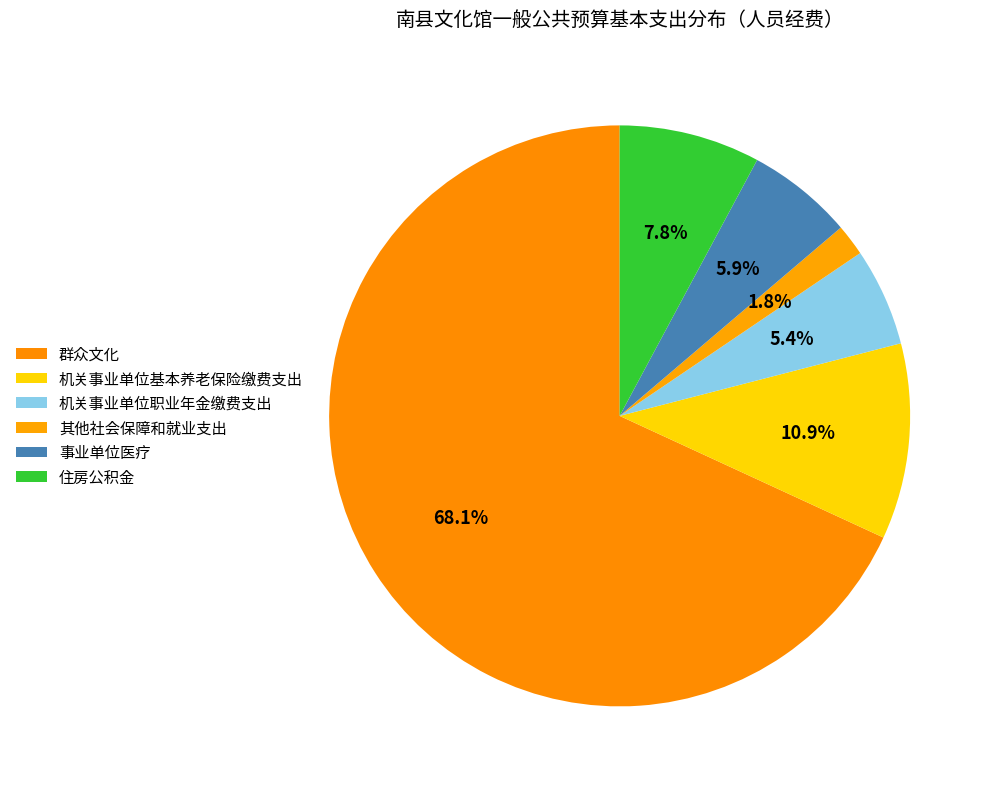

Do 机关事业单位基本养老保险缴费支出 and 住房公积金 together represent more than half of the pie?

No